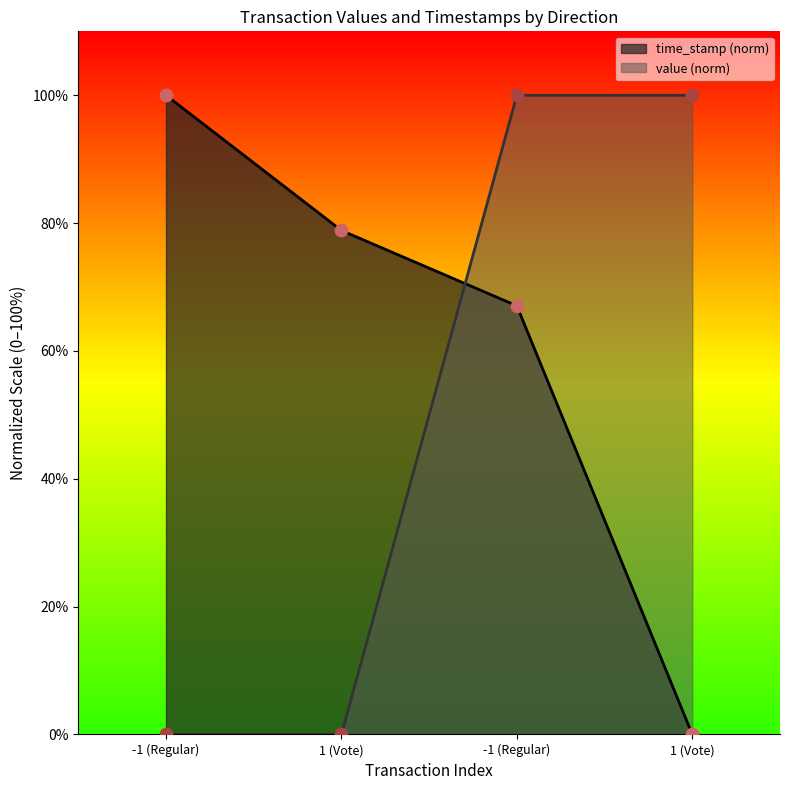

What is the total value across all series at 1 (Vote)?

78.8